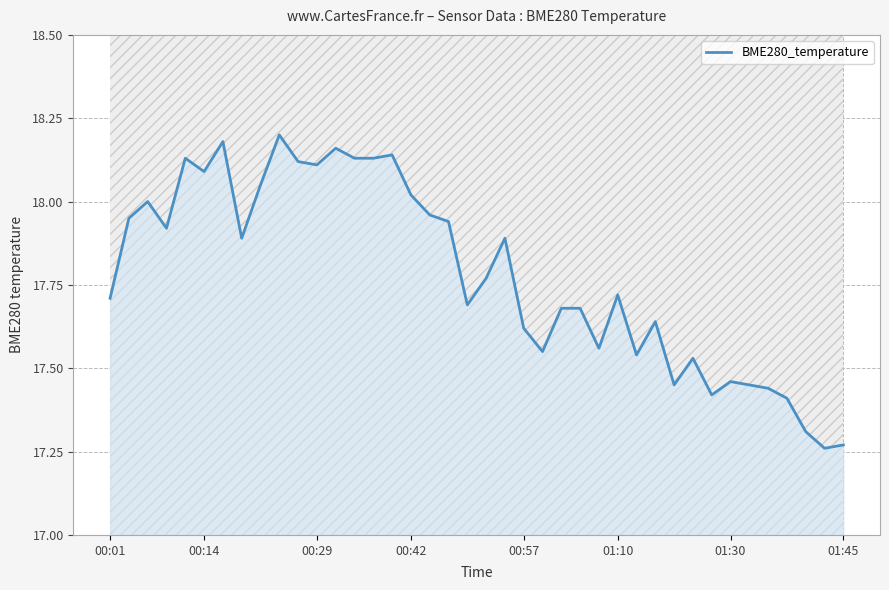

Reading left to right, list all the values displayed in this chart.

17.7	17.9	18.0	17.9	18.1	18.1	18.2	17.9	18.1	18.2	18.1	18.1	18.2	18.1	18.1	18.1	18.0	18.0	17.9	17.7	17.8	17.9	17.6	17.6	17.7	17.7	17.6	17.7	17.5	17.6	17.4	17.5	17.4	17.5	17.4	17.4	17.4	17.3	17.3	17.3